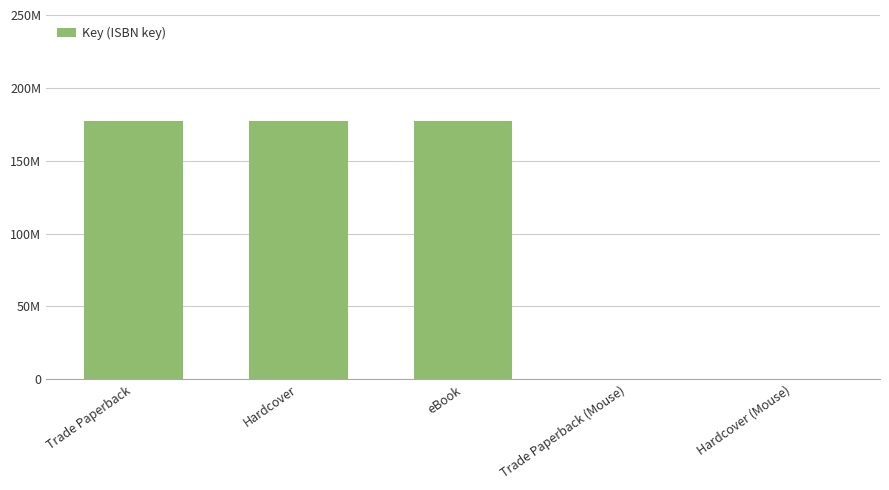

Is it true that the value at Hardcover (Mouse) is 328314?

True